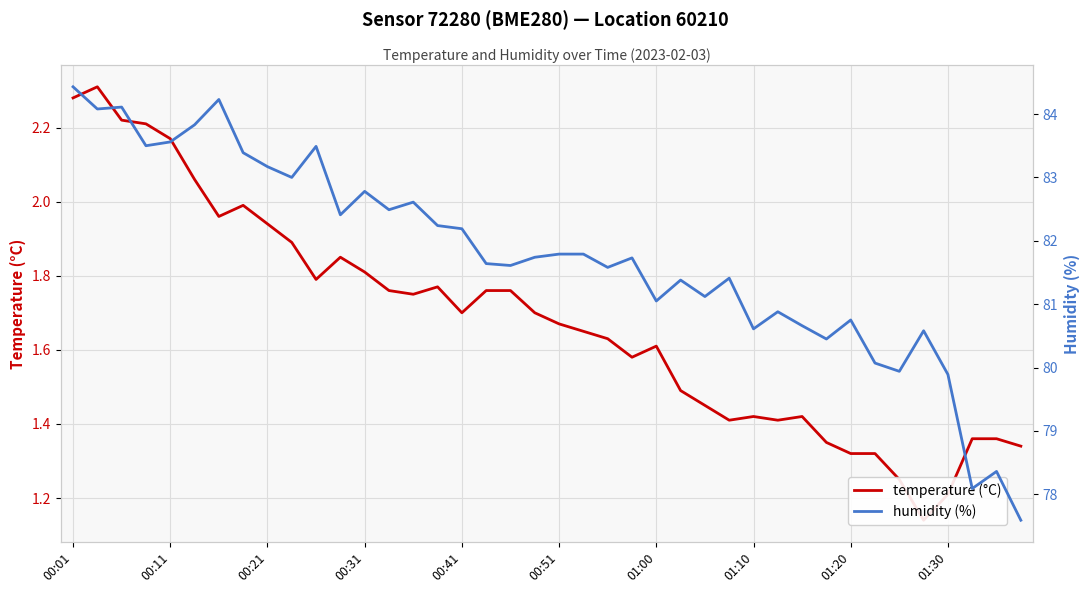

How many interior local peaks does the temperature (°C) series have?

7